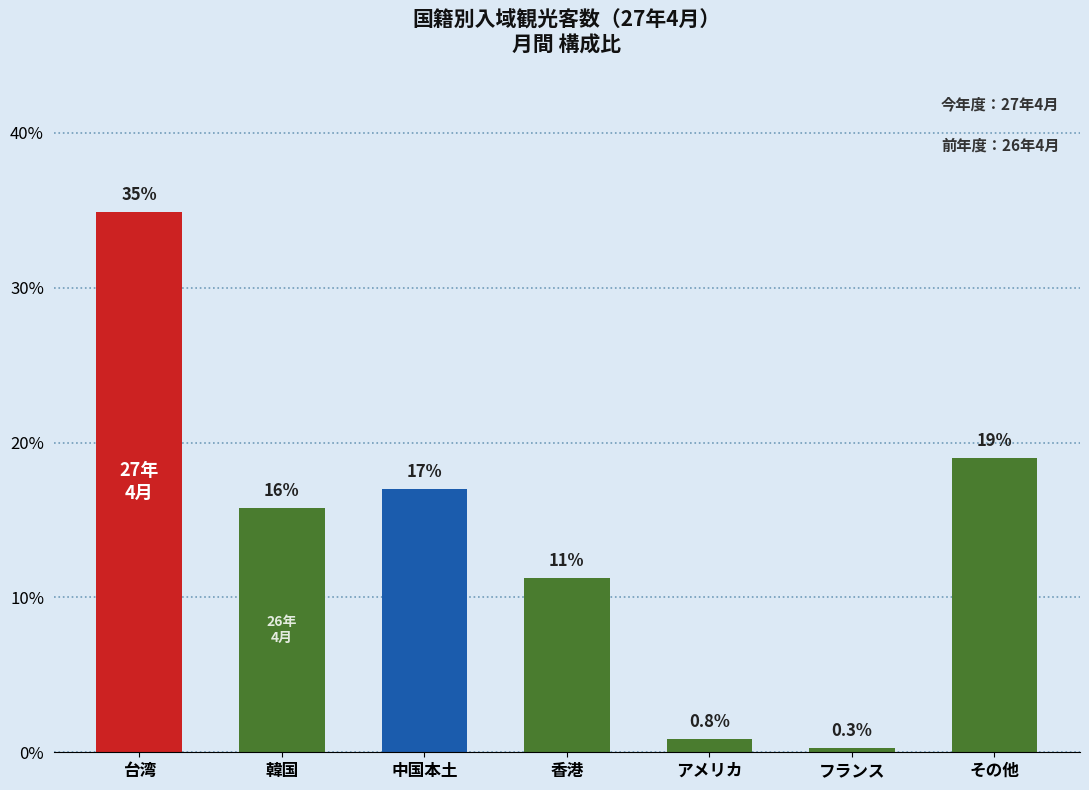

Reading left to right, list all the values displayed in this chart.

34.9	15.8	17.0	11.3	0.8	0.3	19.0